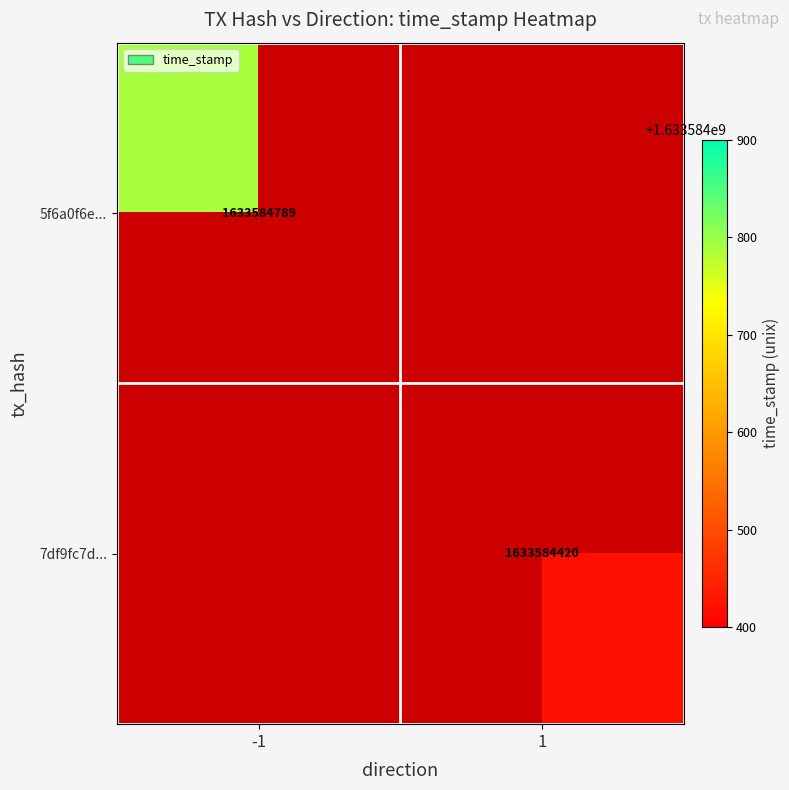

Count the number of data series in this chart.

2